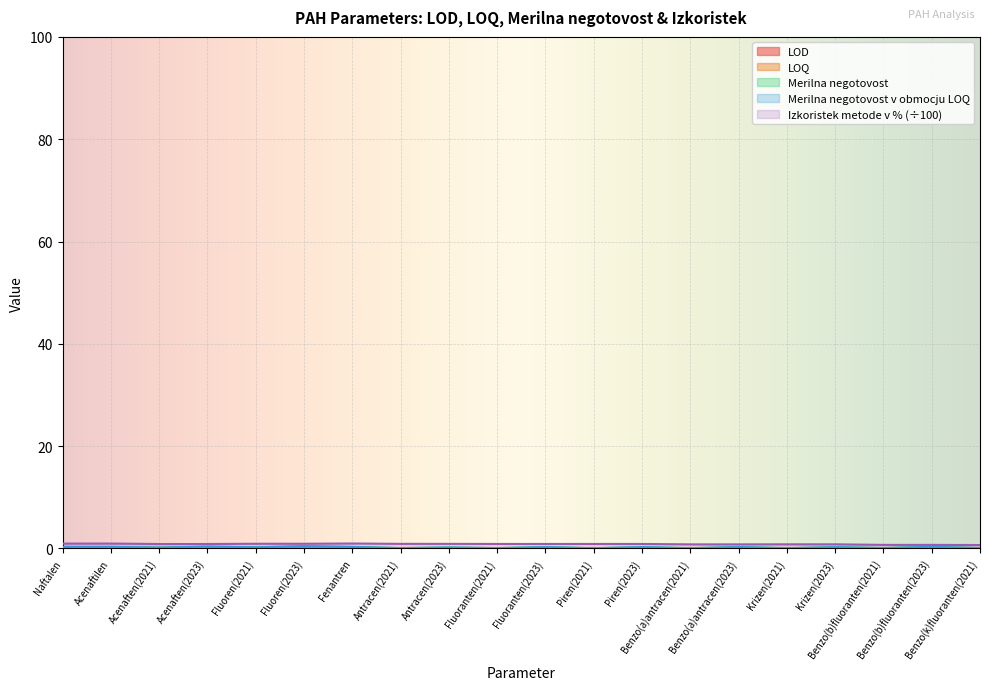

In Merilna negotovost, how many points are higher than both neighbors (excluding endpoints)?

8